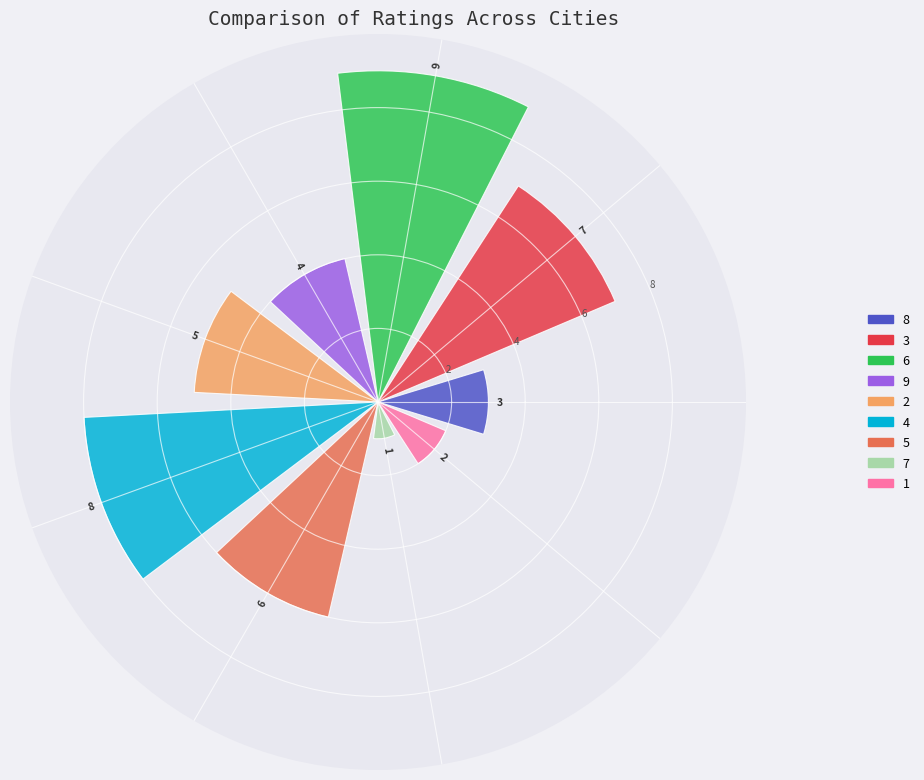

How many values are between 3 and 7?

5